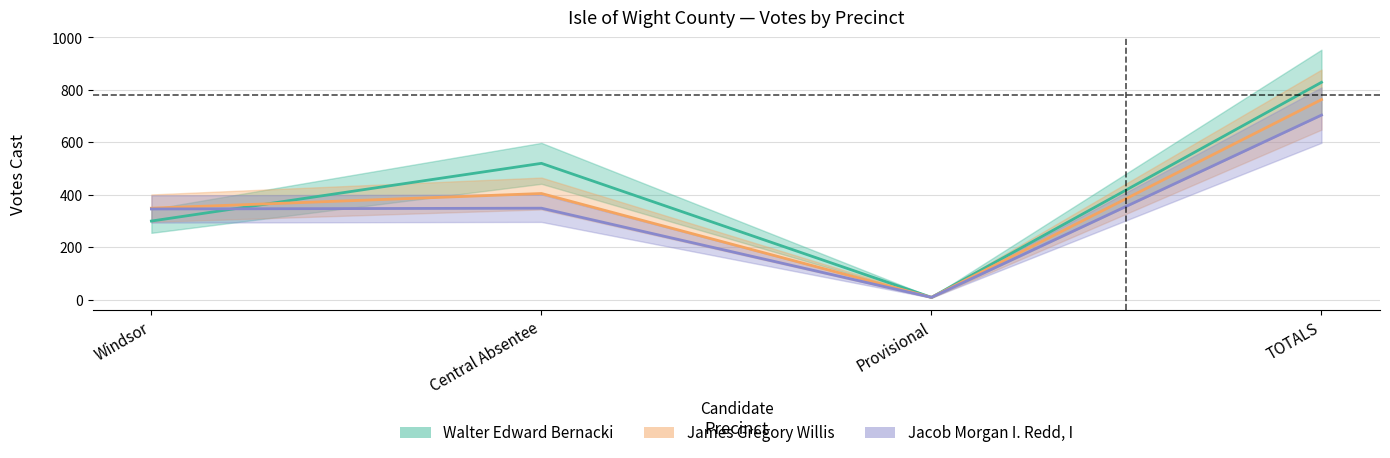

True or false: James Gregory Willis and Jacob Morgan I. Redd, I intersect in this chart.

False